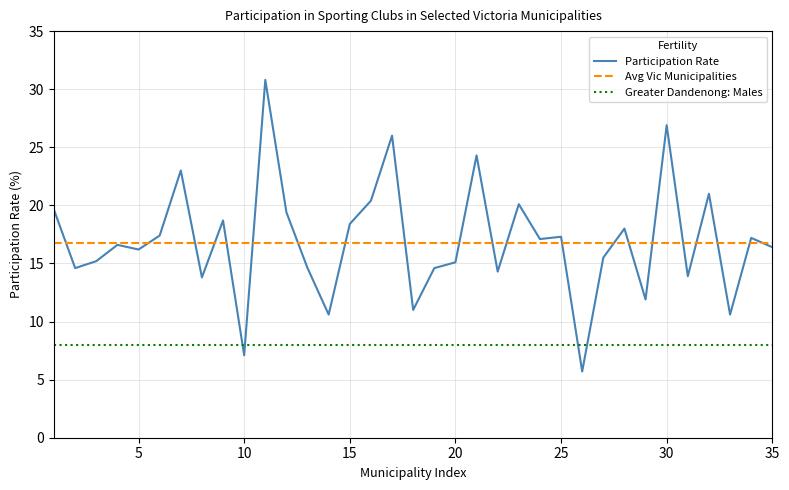

After their last crossing, which series has the higher values: Participation Rate or Greater Dandenong: Males?

Participation Rate